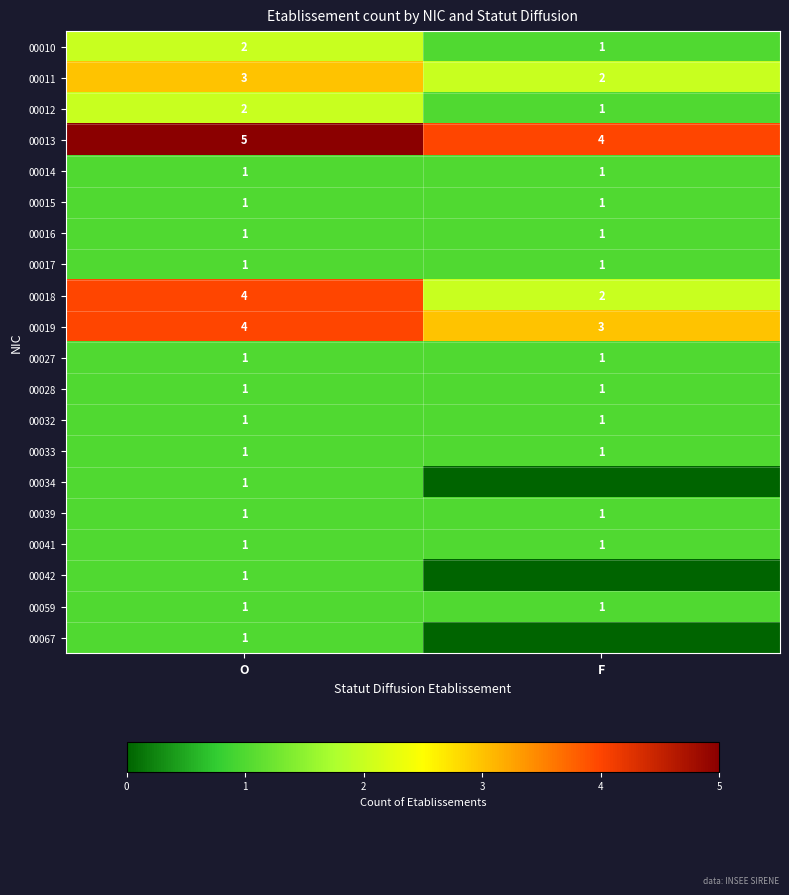

At which category is the sum across all series the highest?

O